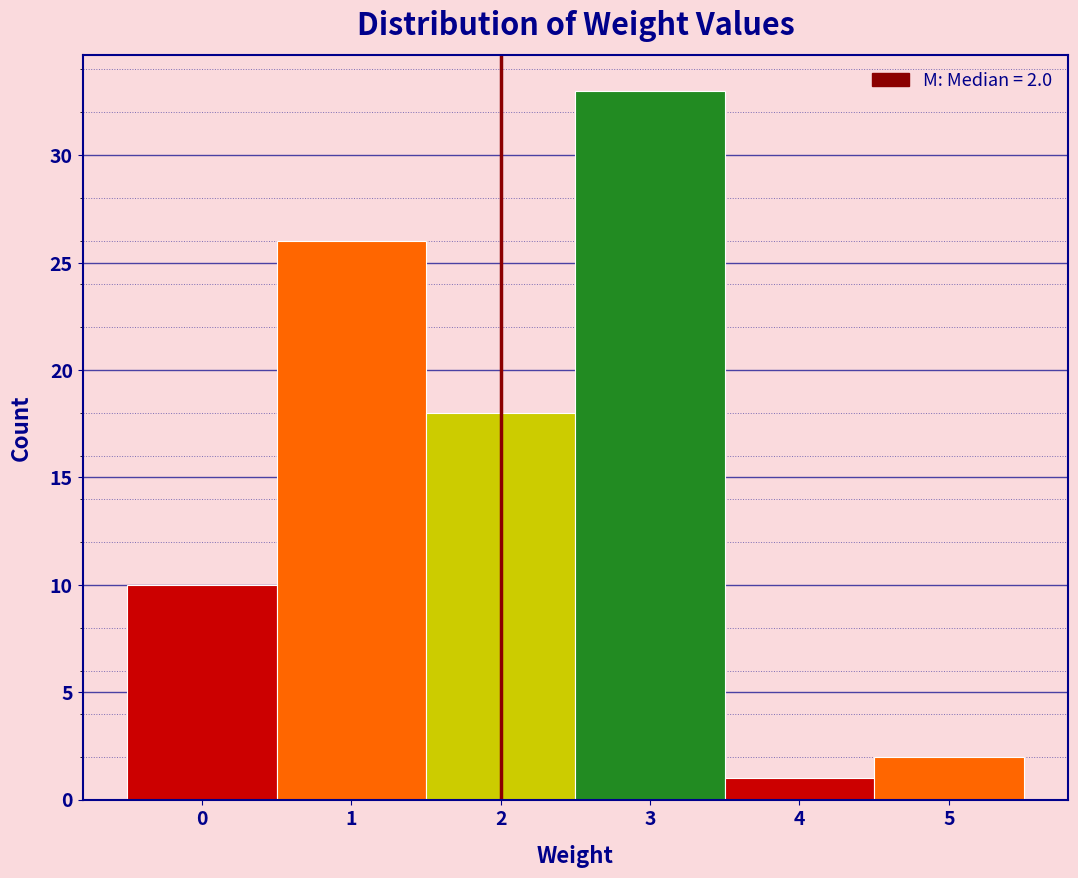

Over which range of the x-axis is the bar tallest?

2.5 to 3.5